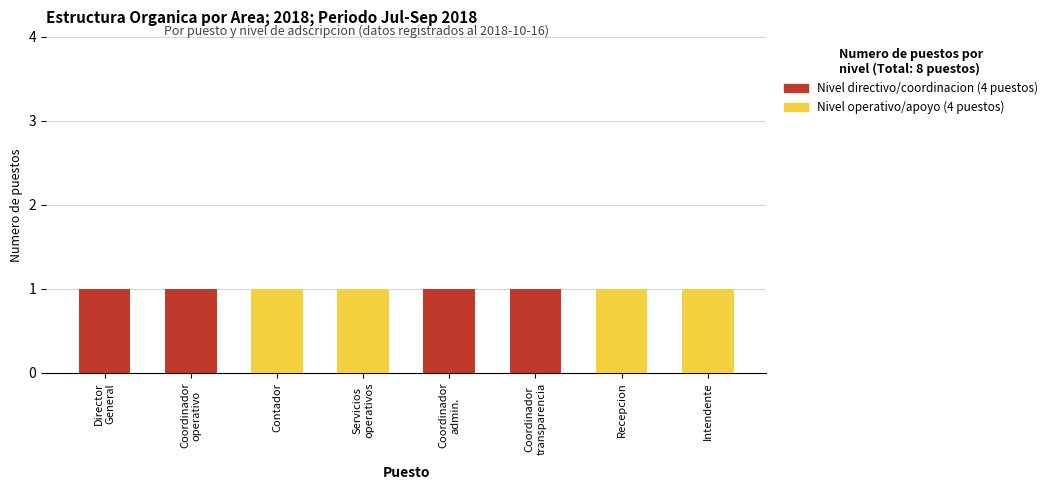

What is the sum of all Nivel directivo/coordinacion (4 puestos) values?

4